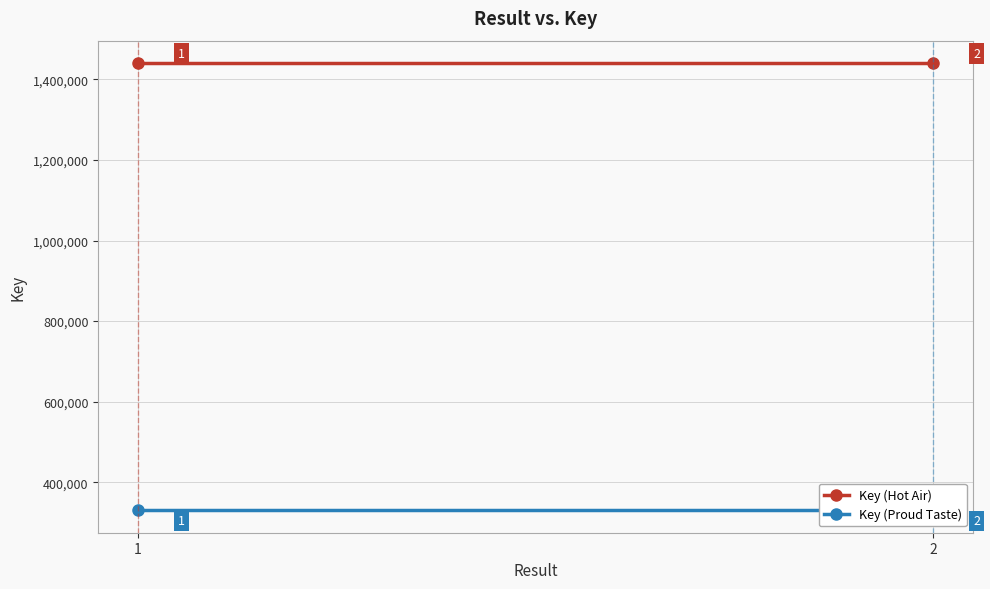

What is the total value across all series at 2?

1770865